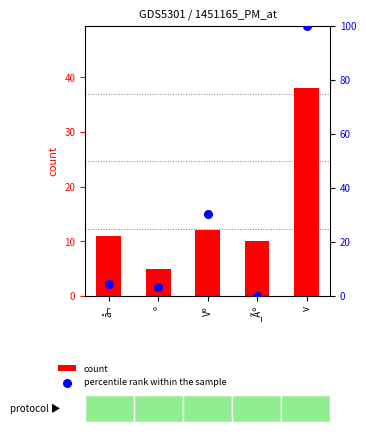

Which series contains the highest Y value?

percentile rank within the sample